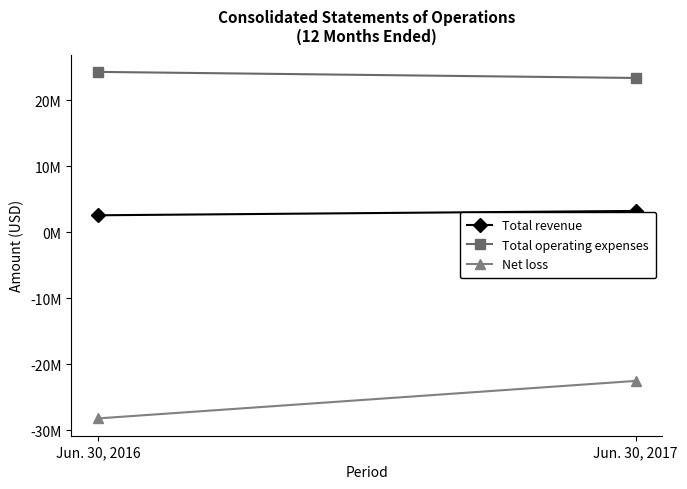

Where is Total operating expenses nearest to the value 23806834?

Jun. 30, 2016